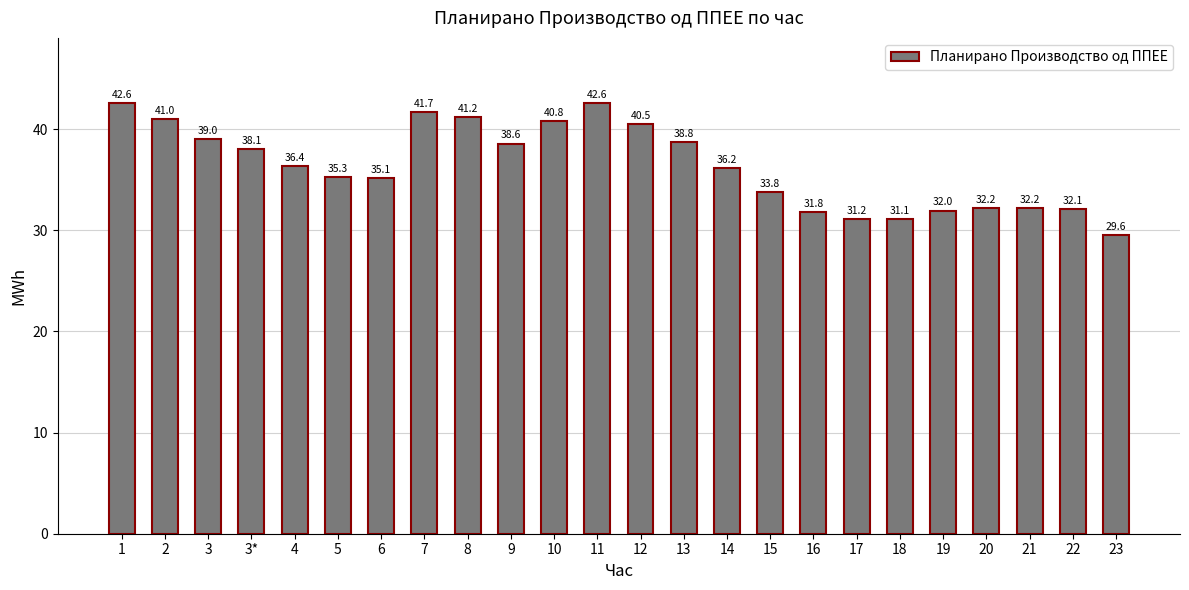

What is the smallest value displayed?

29.6